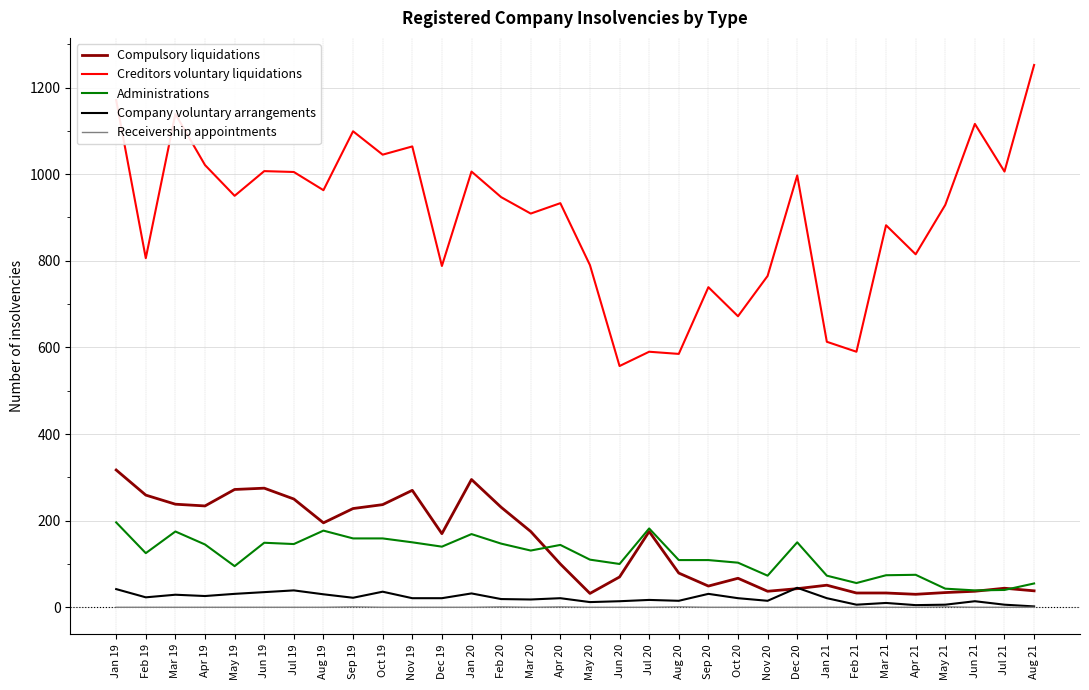

True or false: Receivership appointments has more than 0 points higher than both neighbors.

True